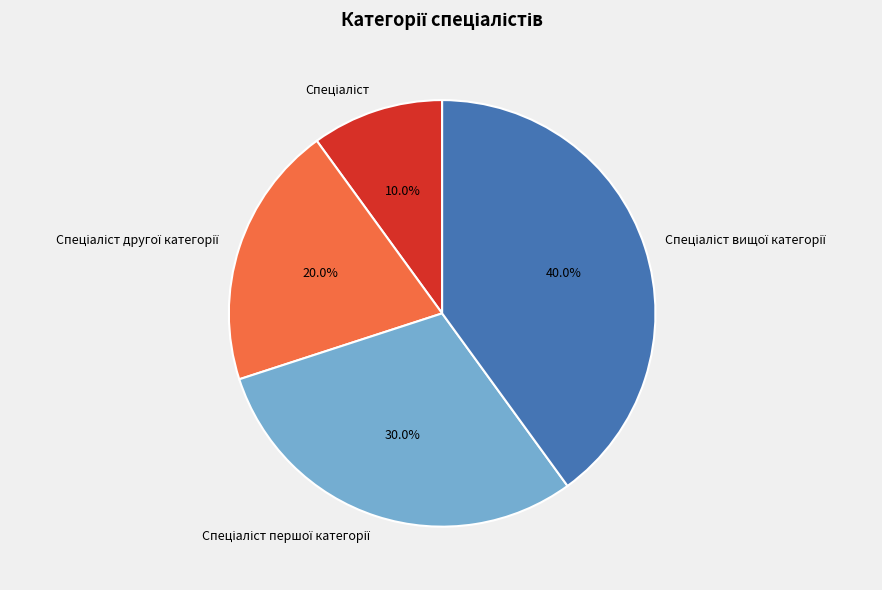

Does any single category account for the majority?

No